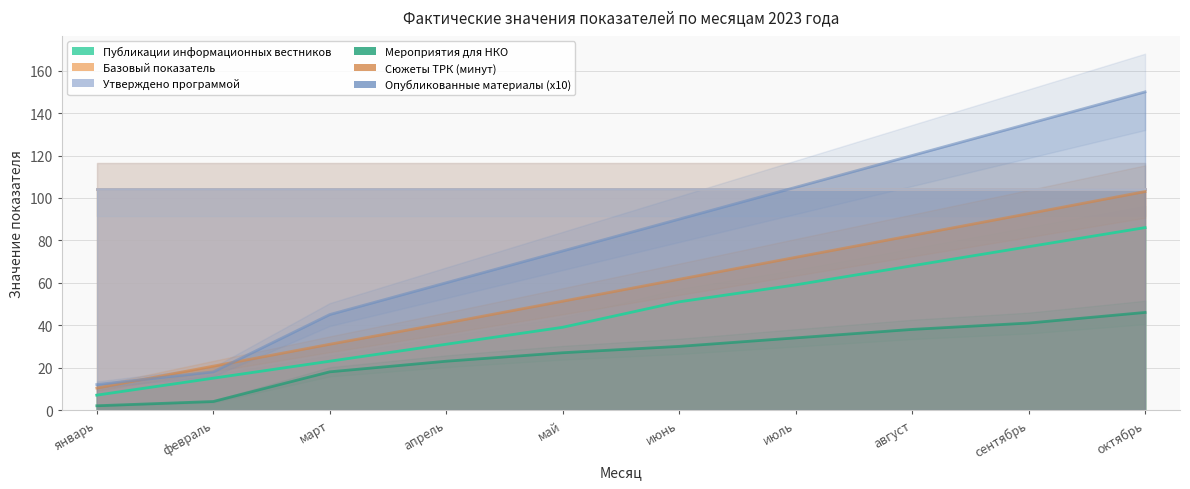

Between март and май, which series saw the biggest shift?

Опубликованные материалы (x10)